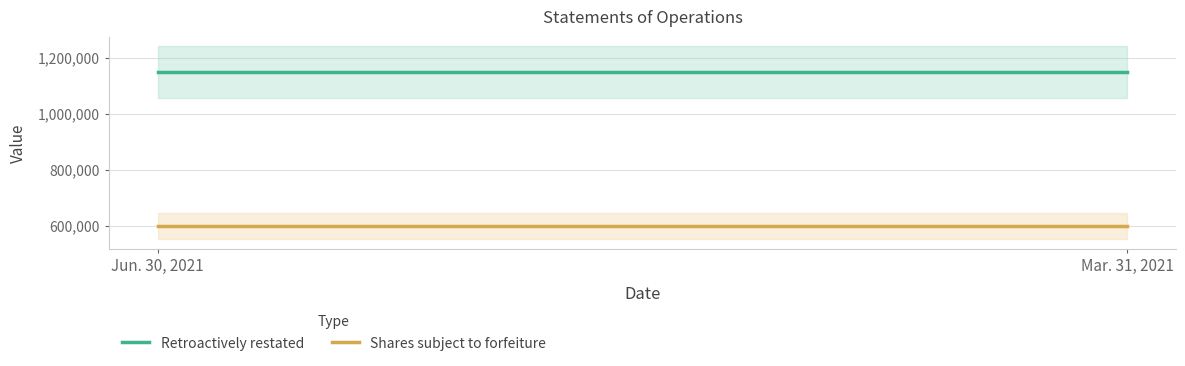

What is the average value of the Shares subject to forfeiture series?

600000